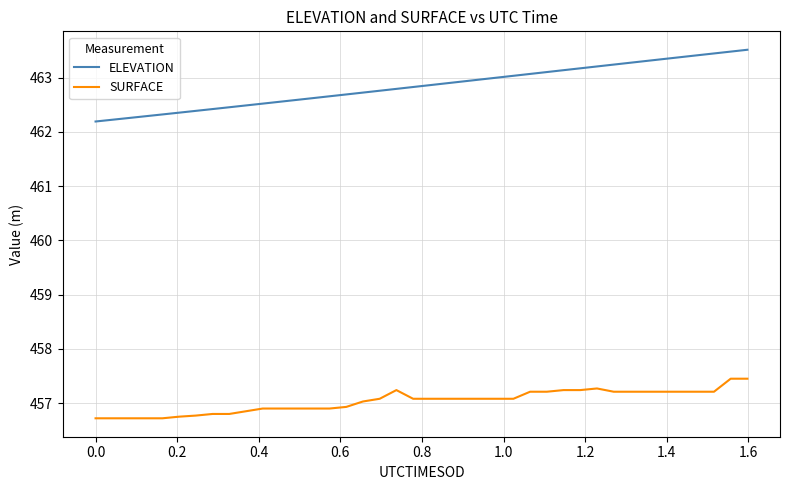

Which series has the widest spread of values?

ELEVATION